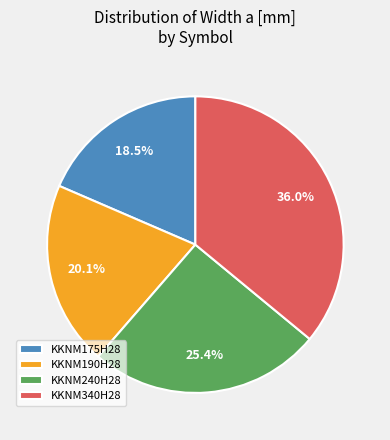

To the nearest percent, what percentage of the pie is KKNM190H28?

20%